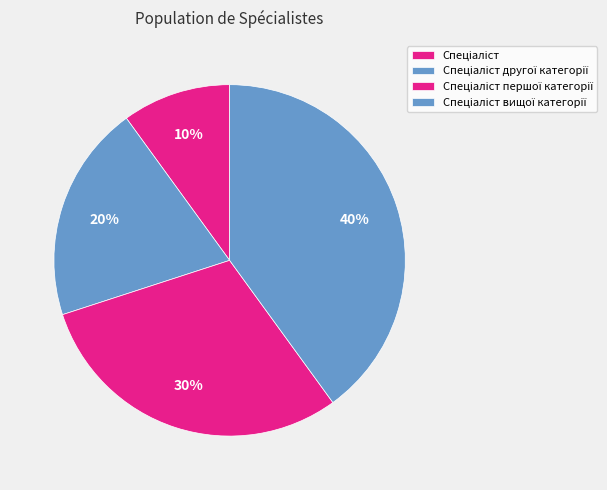

To the nearest percent, what percentage of the pie is Спеціаліст першої категорії?

30%